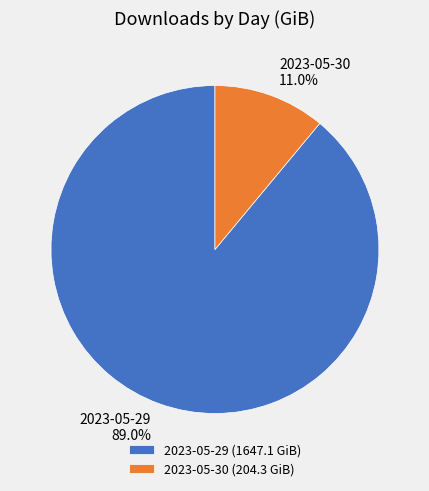

Is it true that 2023-05-29 is 78% of the pie?

False